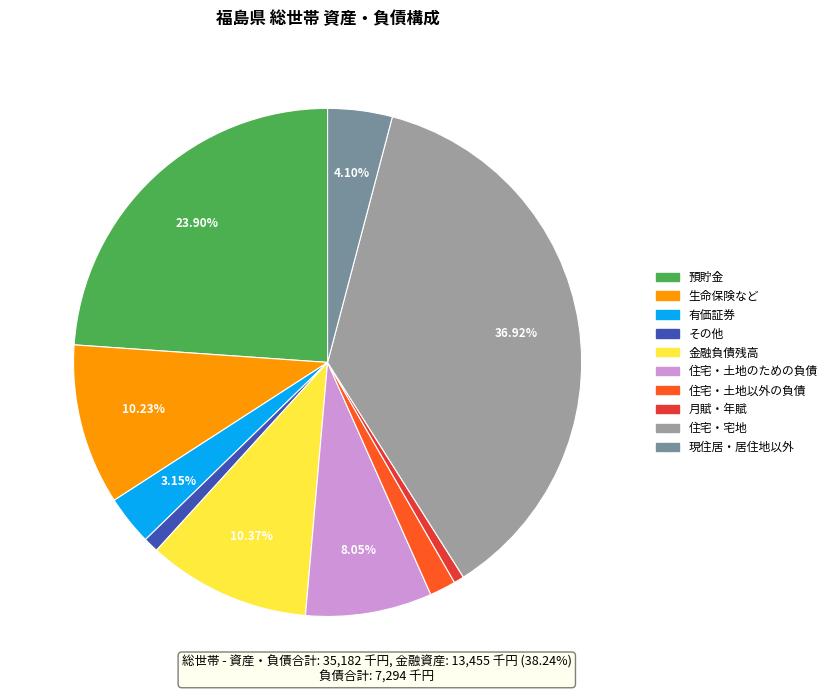

Combined, do 住宅・宅地 and 現住居・居住地以外 account for over 50%?

No